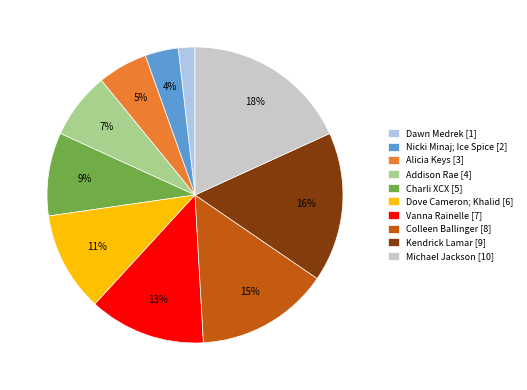

How many segments does this pie chart have?

10